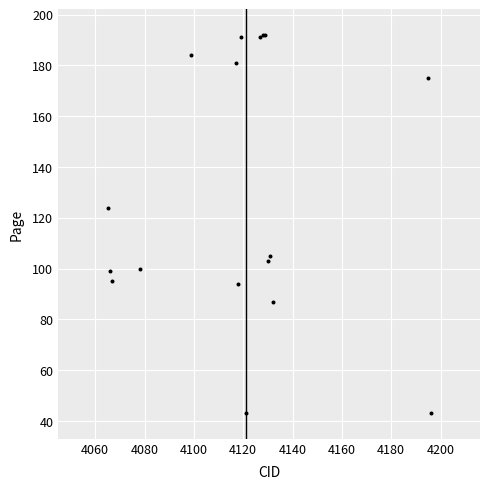

What Y value in the scatter plot is closest to 117?

124